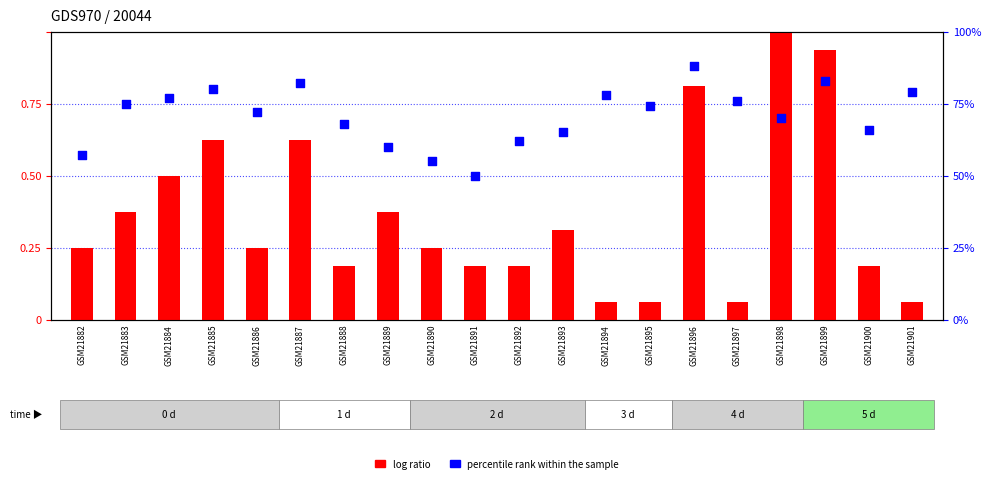

Which series contains the lowest Y value?

log ratio